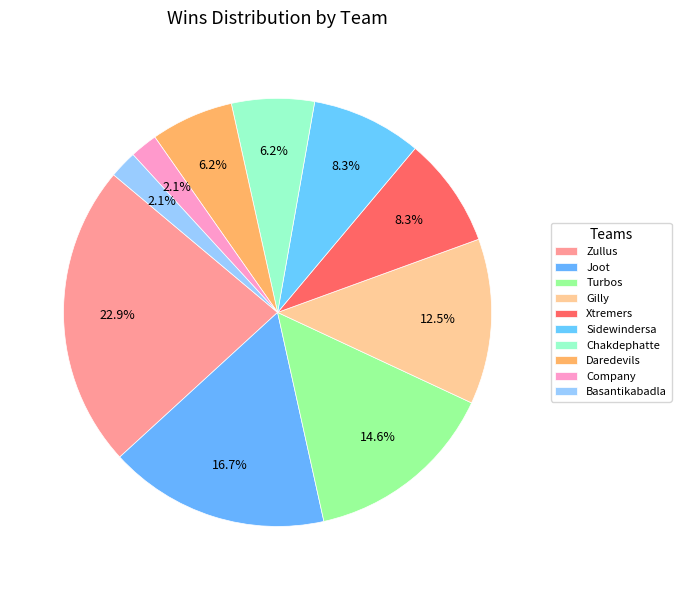

Does Joot represent more than half of the total?

No